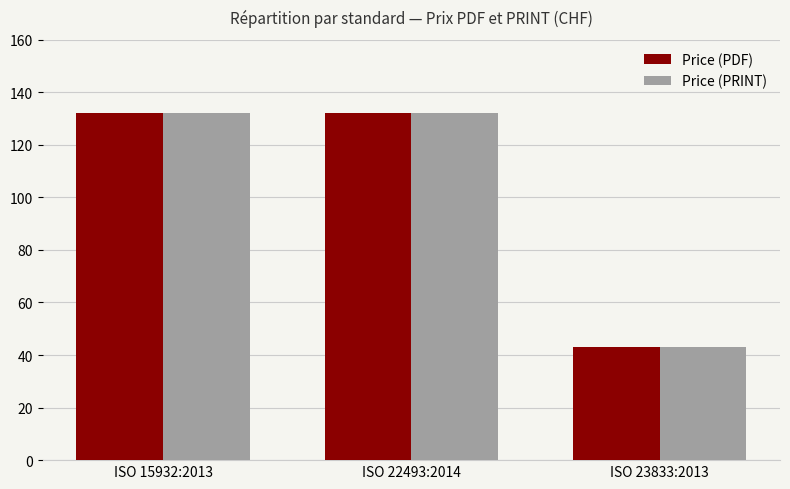

What is the label of the 3rd bar from the right?

ISO 15932:2013